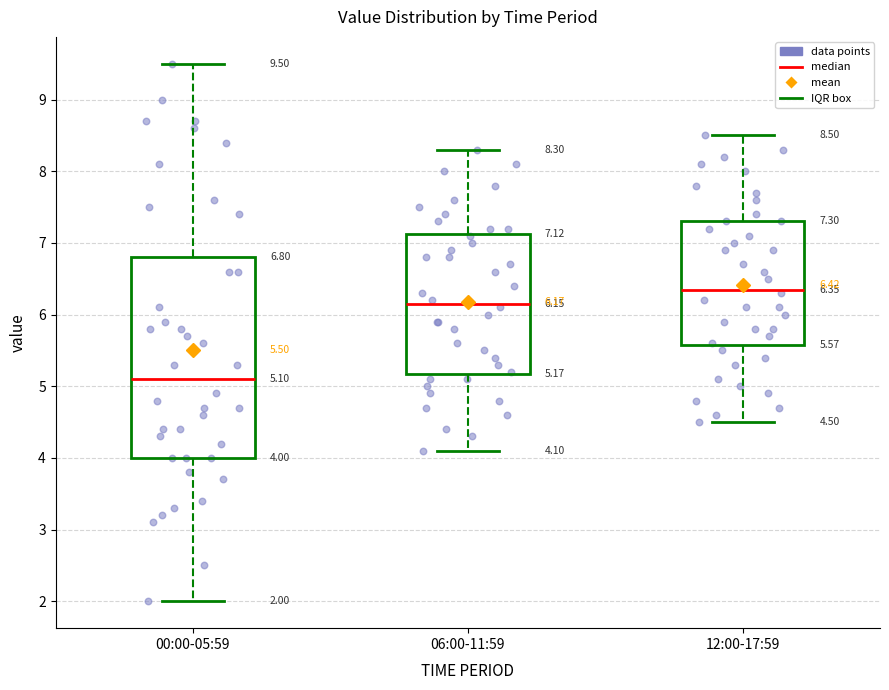

Which box is the tallest, from its lower edge to its upper edge?

00:00-05:59